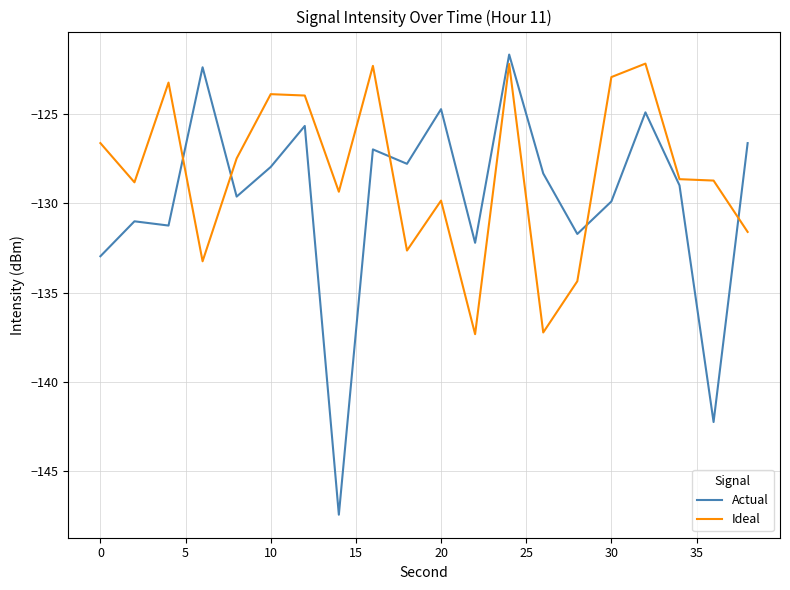

Which series has the largest total across all categories?

Ideal